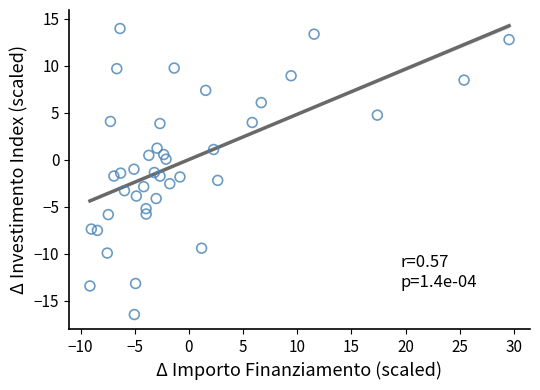

What is the range of Y values (max minus min)?

30.4